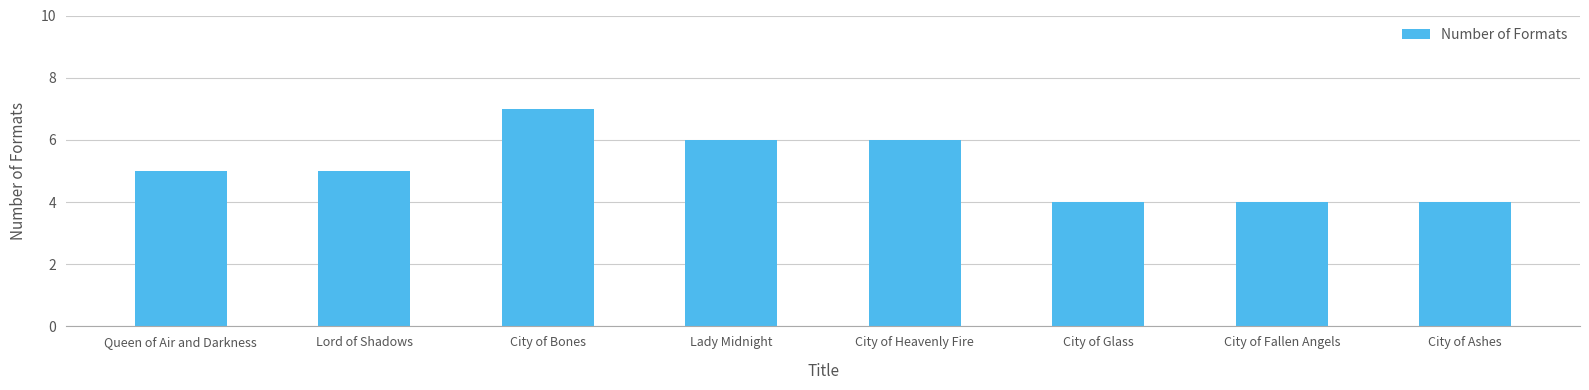

What is the smallest value displayed?

4